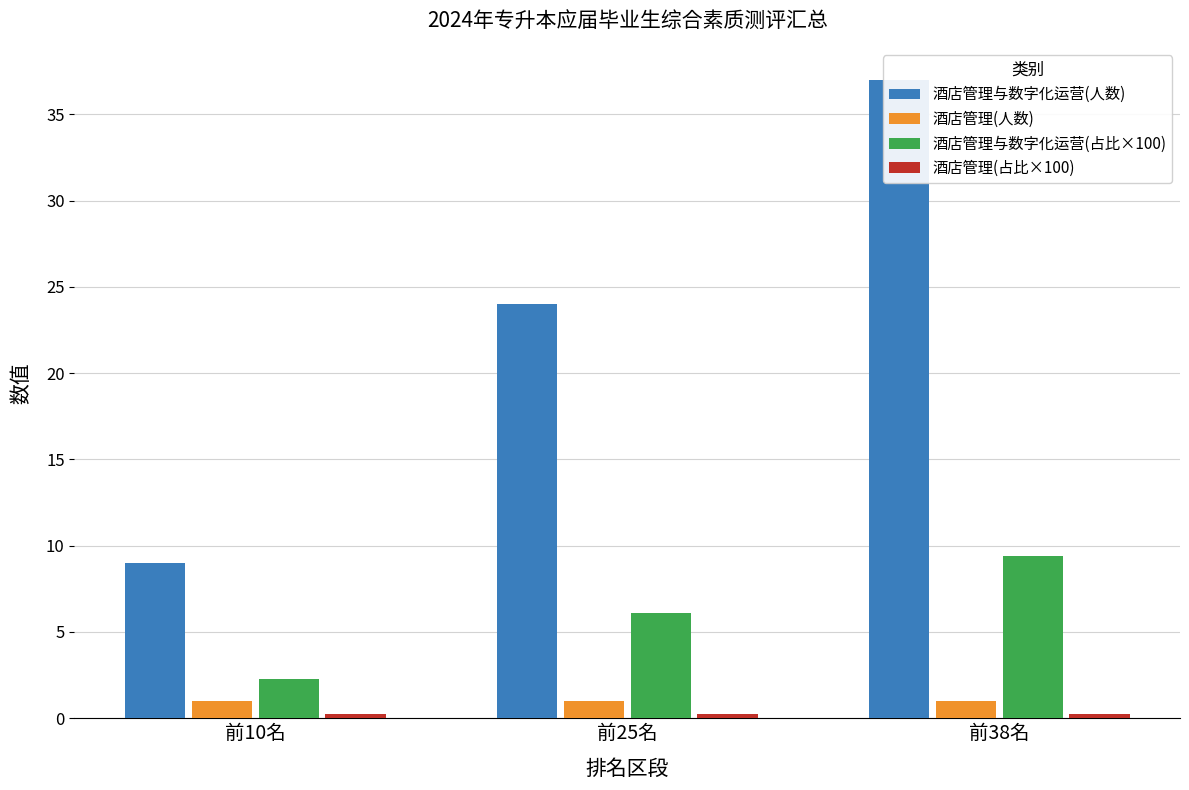

Where does the 酒店管理与数字化运营(人数) series first go above 24?

前38名